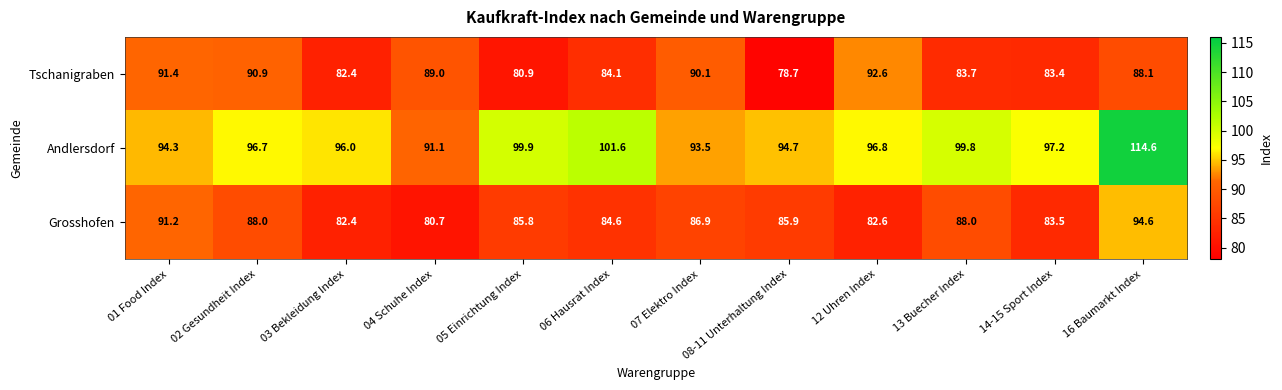

Is it true that Tschanigraben equals 91.4 at 01 Food Index?

True